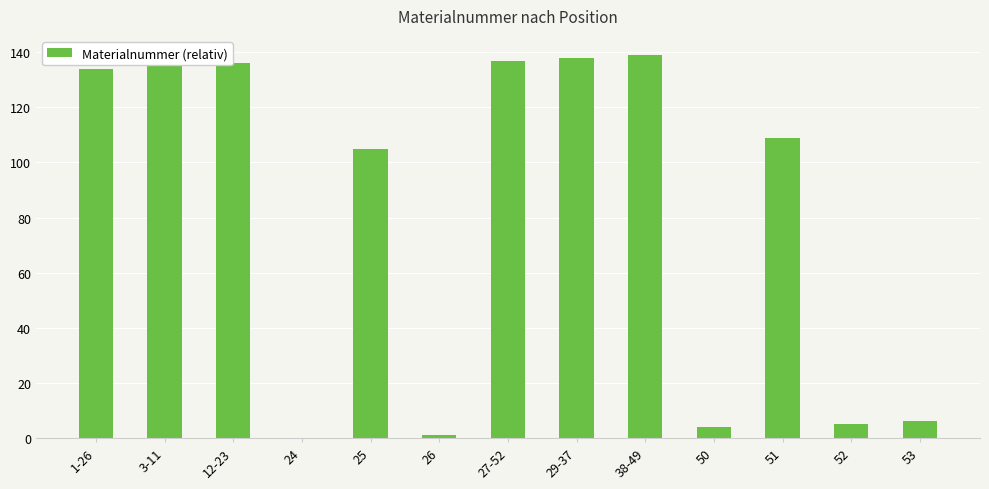

Are the bars grouped side by side (vs. stacked)?

No